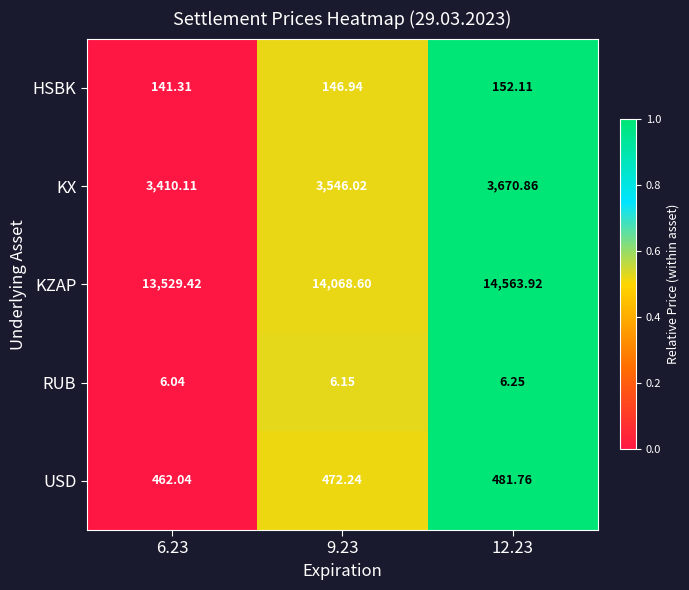

At which category is the sum across all series the highest?

12.23